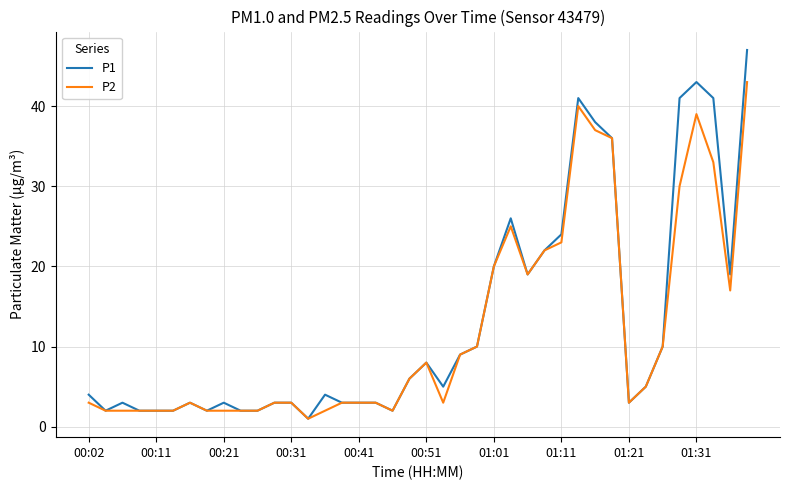

Rank the series by their maximum value, from highest to lowest.

P1, P2